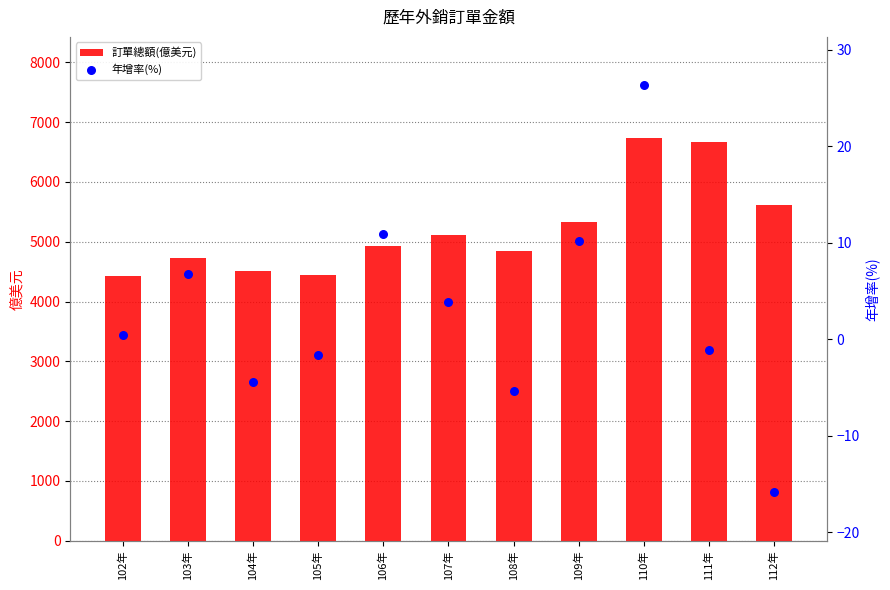

What is the total value across all series at 105年?

4443.8